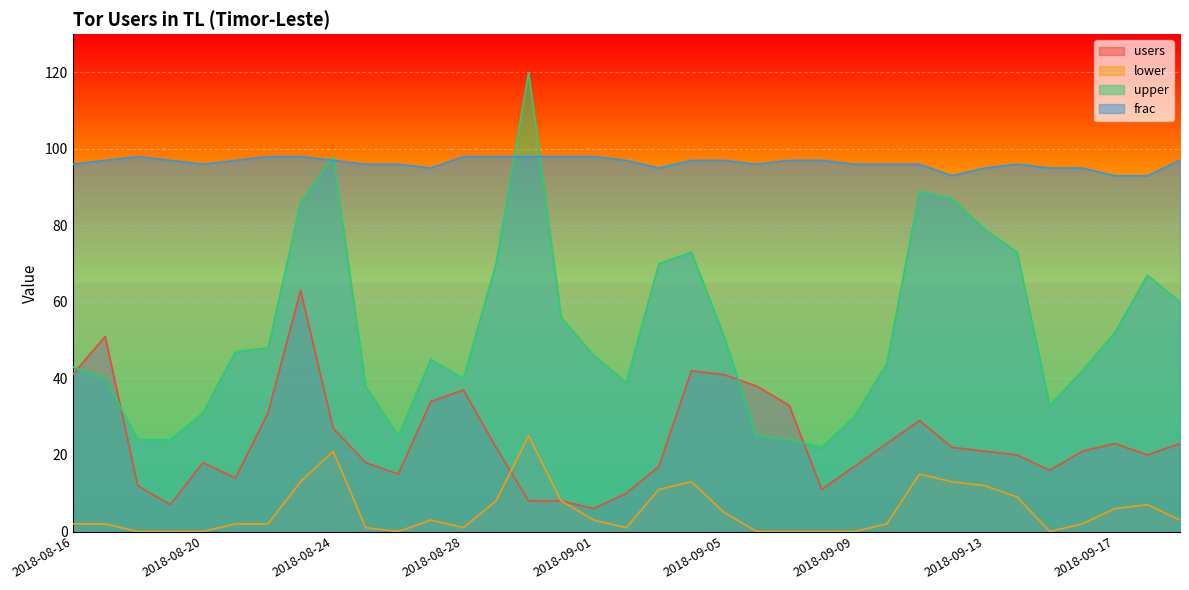

What is the label of the 8th point from the right?

2018-09-12